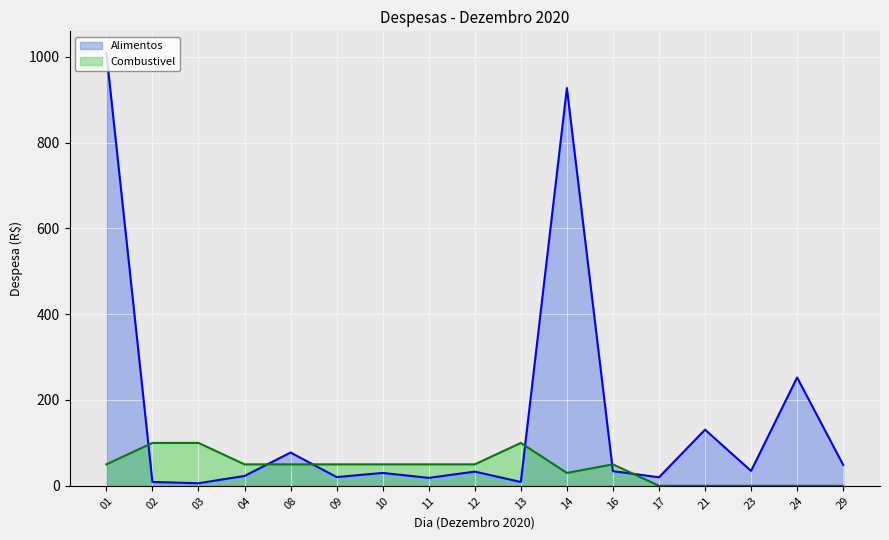

Which series ends up on top after the final intersection of Combustivel and Alimentos?

Alimentos